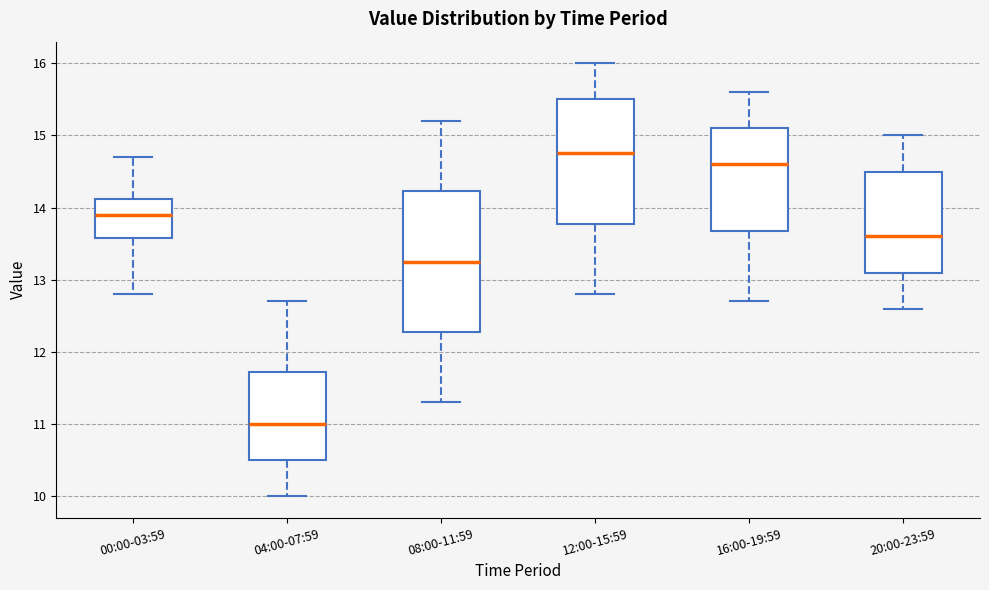

Which box's median line is the lowest?

04:00-07:59